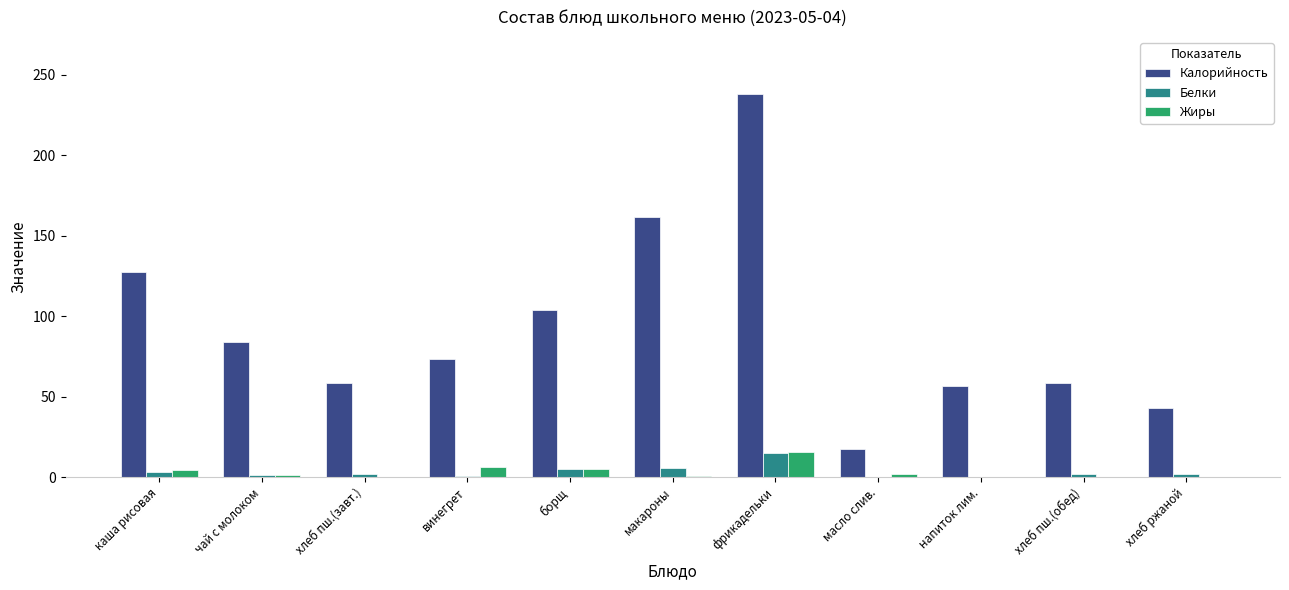

What is the sum of all Жиры values?

36.3